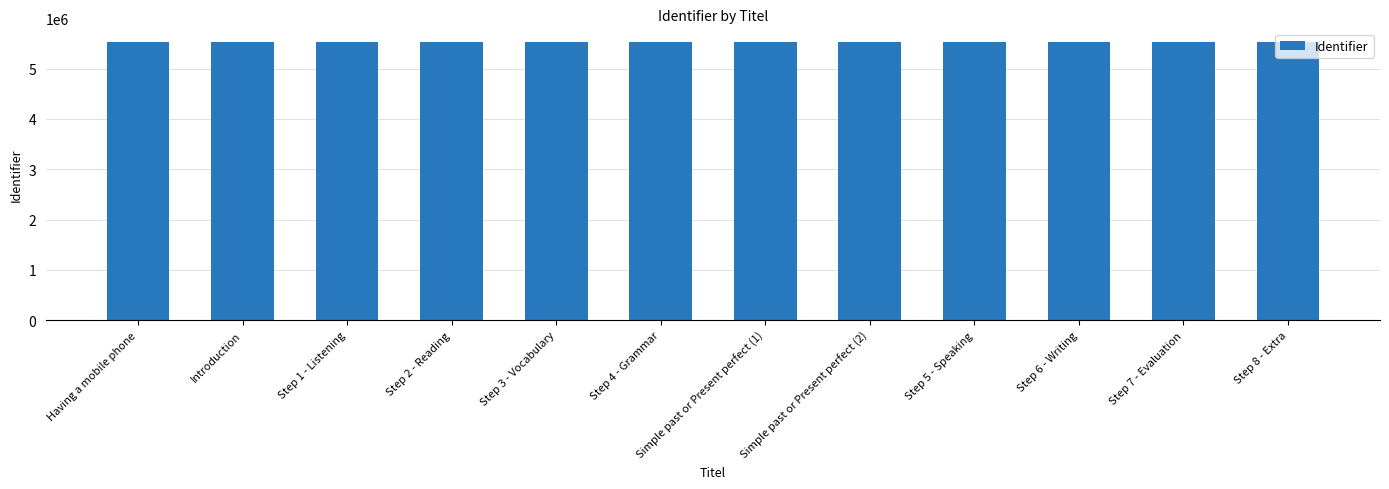

The value at Step 7 - Evaluation is 1838844. True or false?

False